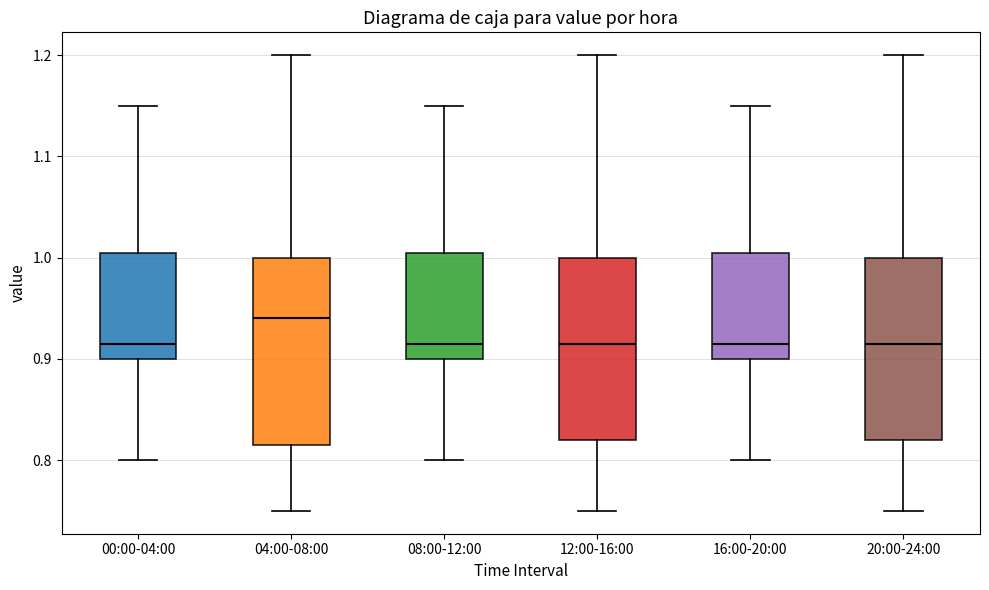

Reading left to right, read every box against the y-axis: the position of its median line, the range the box covers, and the ends of its whiskers. The values are not printed on the chart, so give them approximately, as read against the axis.

00:00-04:00: median 0.92, box 0.90 to 1.01, whiskers 0.80 to 1.15
04:00-08:00: median 0.94, box 0.82 to 1.00, whiskers 0.75 to 1.20
08:00-12:00: median 0.92, box 0.90 to 1.01, whiskers 0.80 to 1.15
12:00-16:00: median 0.92, box 0.82 to 1.00, whiskers 0.75 to 1.20
16:00-20:00: median 0.92, box 0.90 to 1.01, whiskers 0.80 to 1.15
20:00-24:00: median 0.92, box 0.82 to 1.00, whiskers 0.75 to 1.20